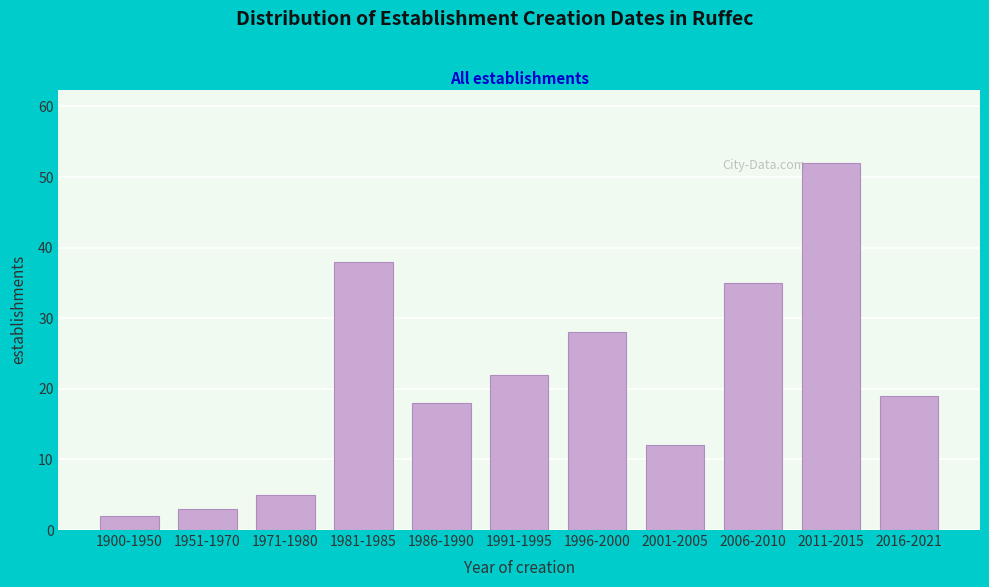

Reading right to left, what are all the values shown in this chart?

19	52	35	12	28	22	18	38	5	3	2